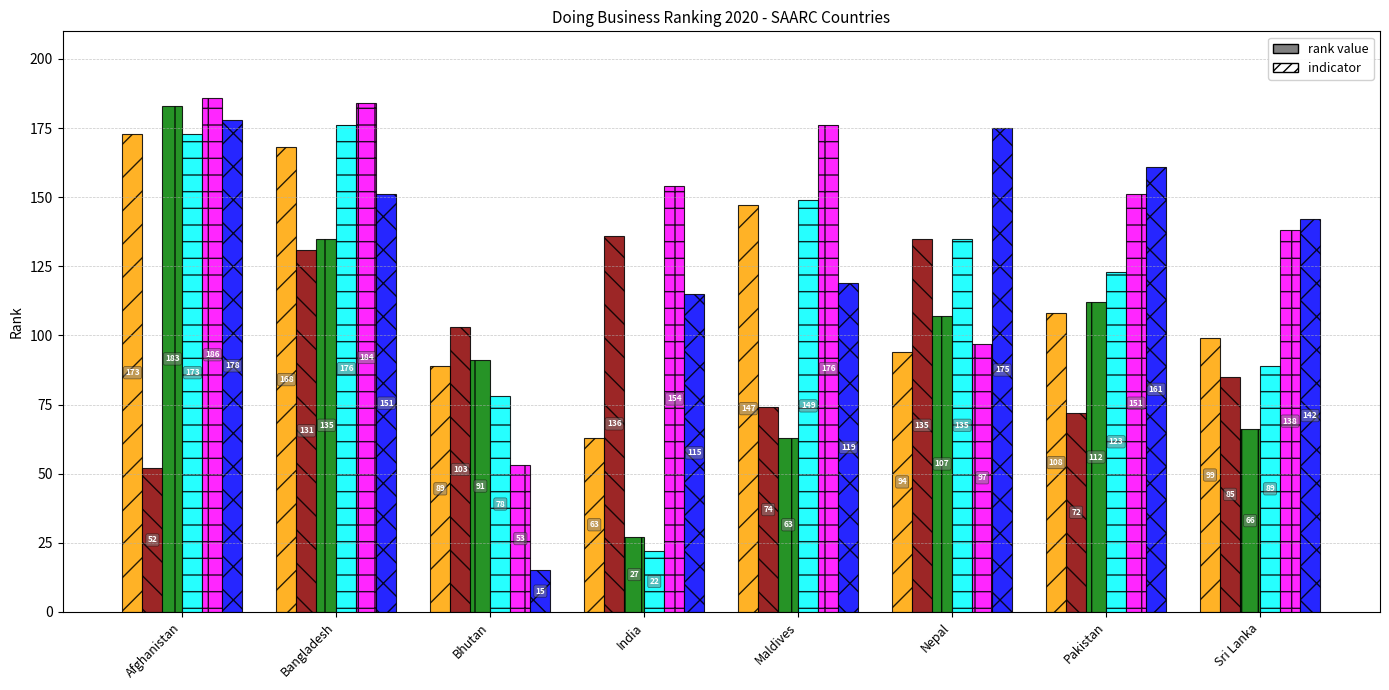

What is the total value across all series at Bangladesh?

945